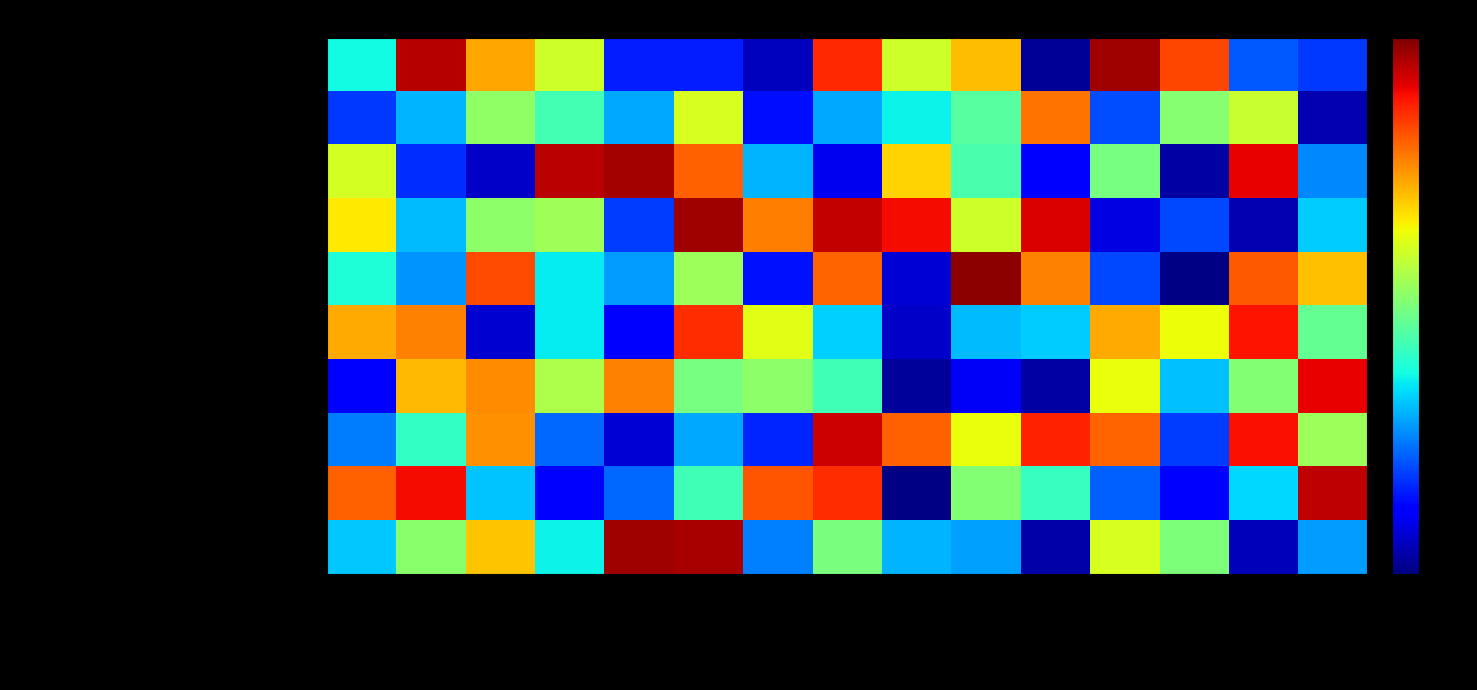

Count the number of data series in this chart.

10